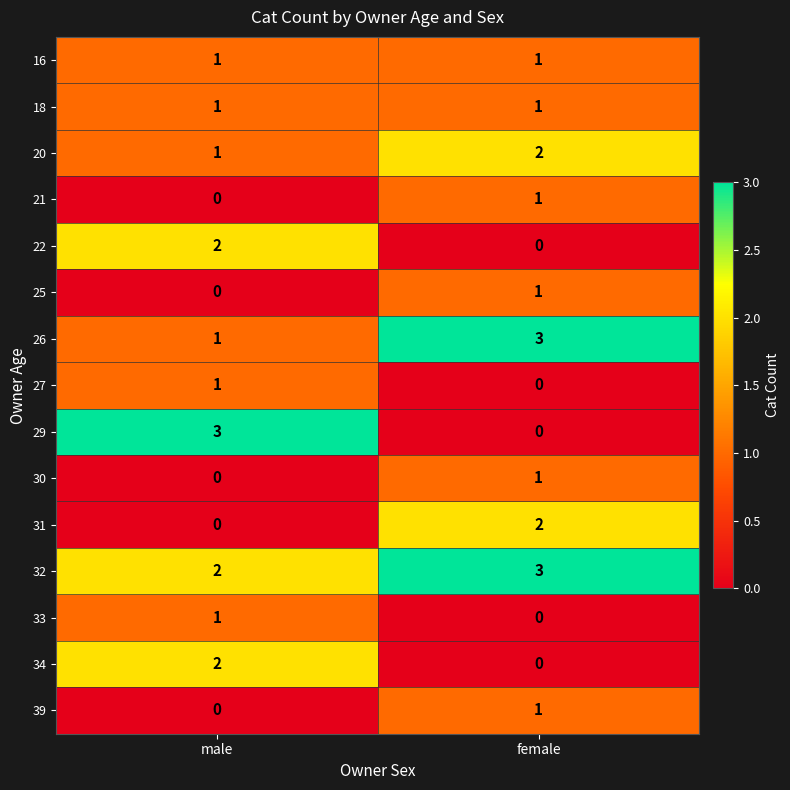

Which category has the lowest value in the 27 series?

female